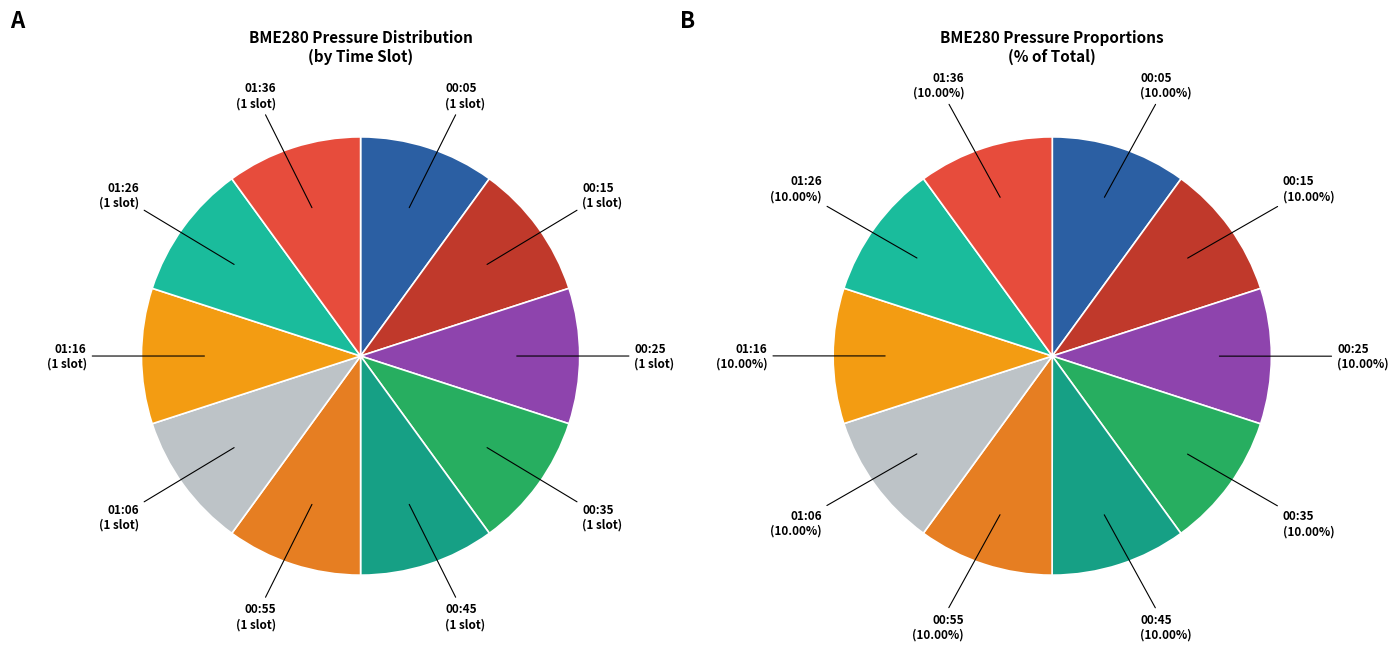

What percentage is the 01:06 slice, to the nearest percent?

10%